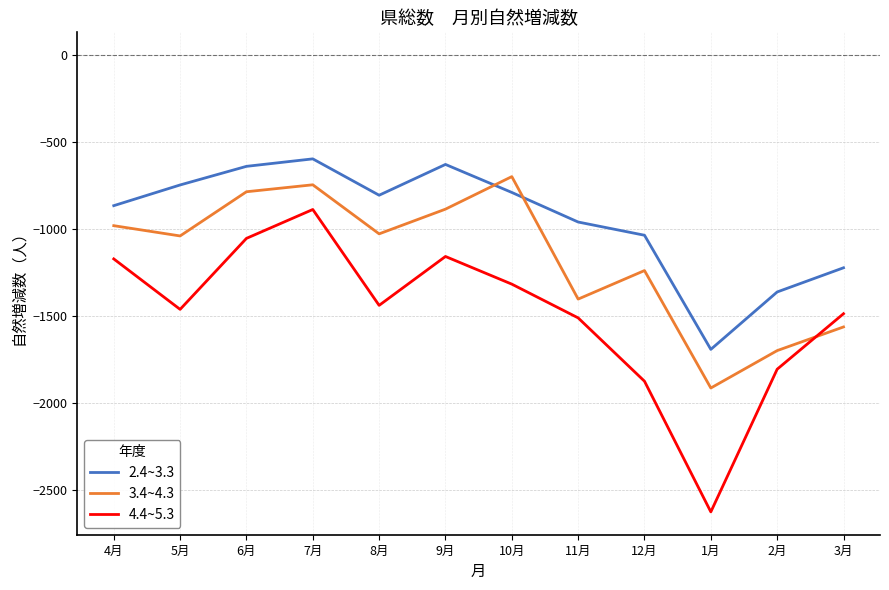

What is the smallest value displayed?

-2625